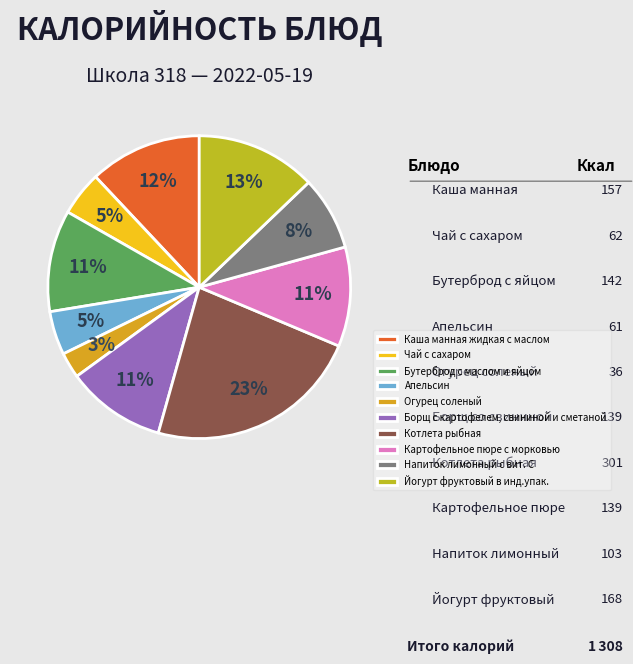

What percentage do Йогурт фруктовый в инд.упак. and Борщ с картофелем, свининой и сметаной together represent?

23.5%